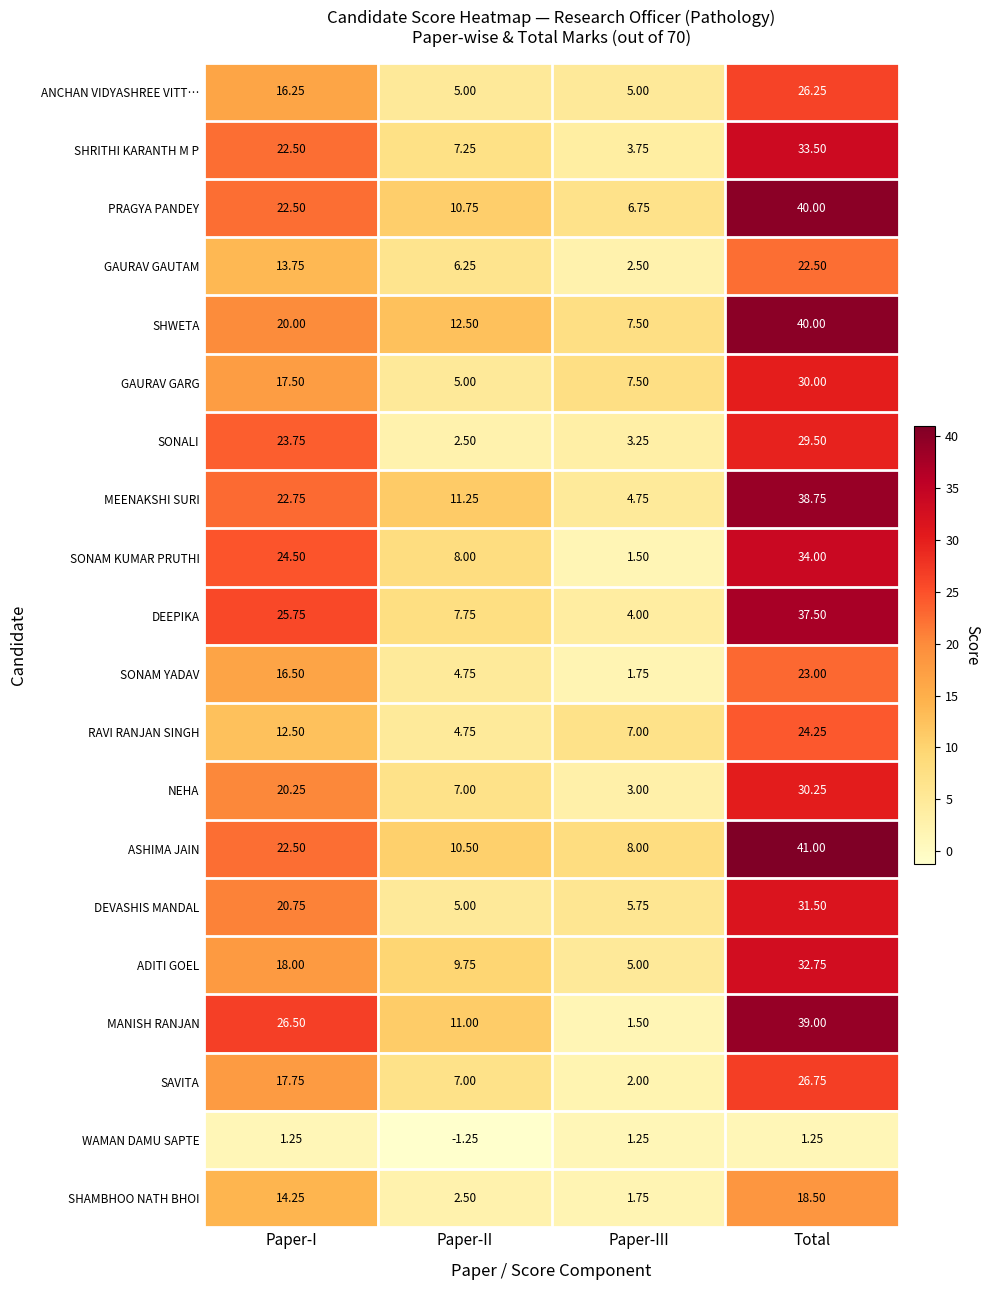

Which label corresponds to the smallest value in the chart?

Paper-II